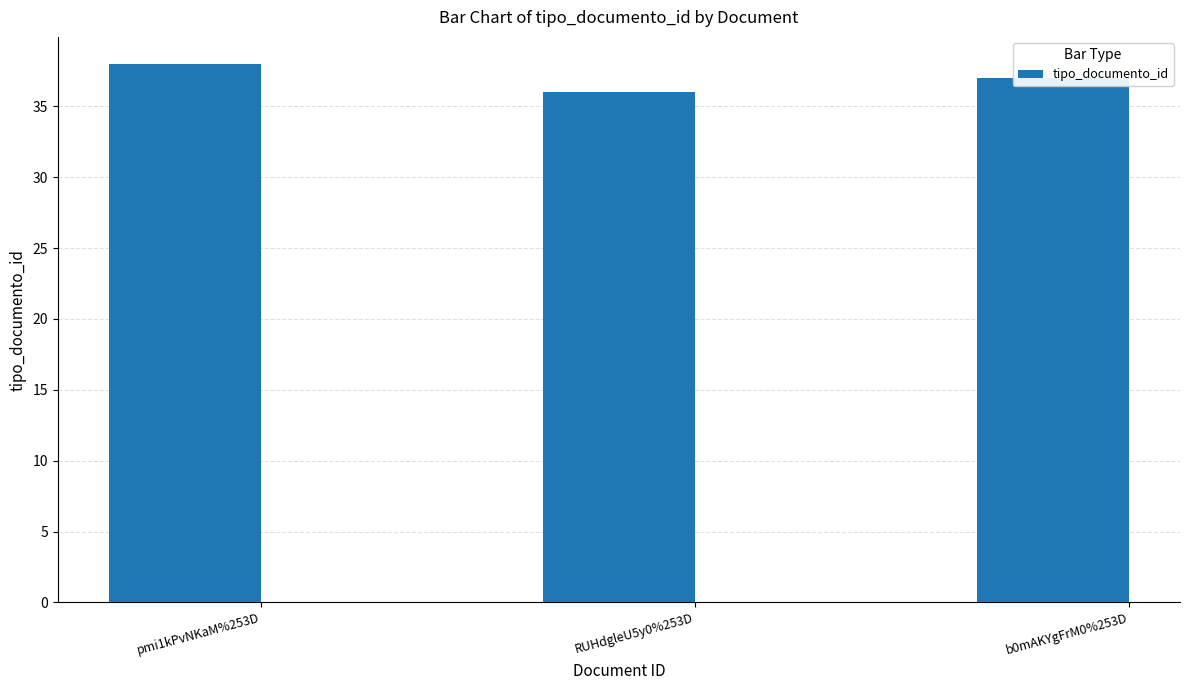

Which label corresponds to the smallest value in the chart?

RUHdgleU5y0%253D